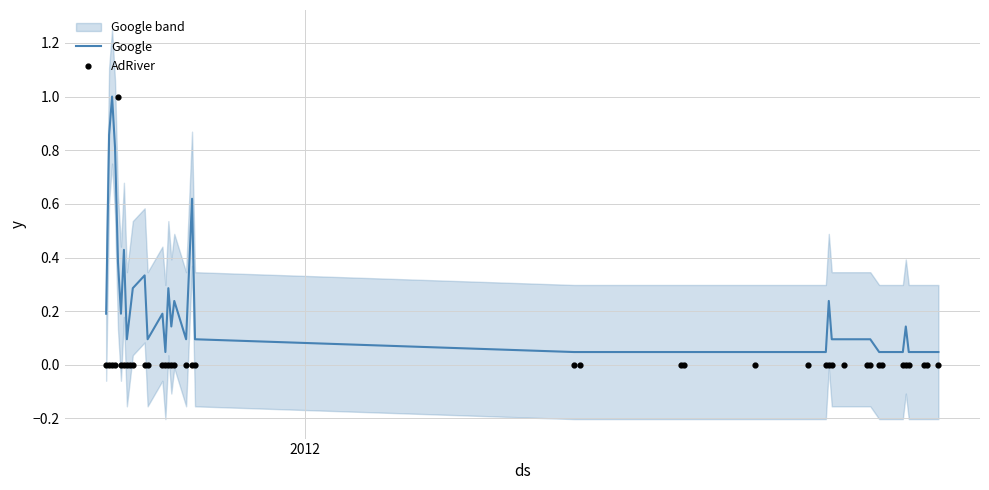

Is the value of AdRiver at 9 greater than the value of Google at 13?

No